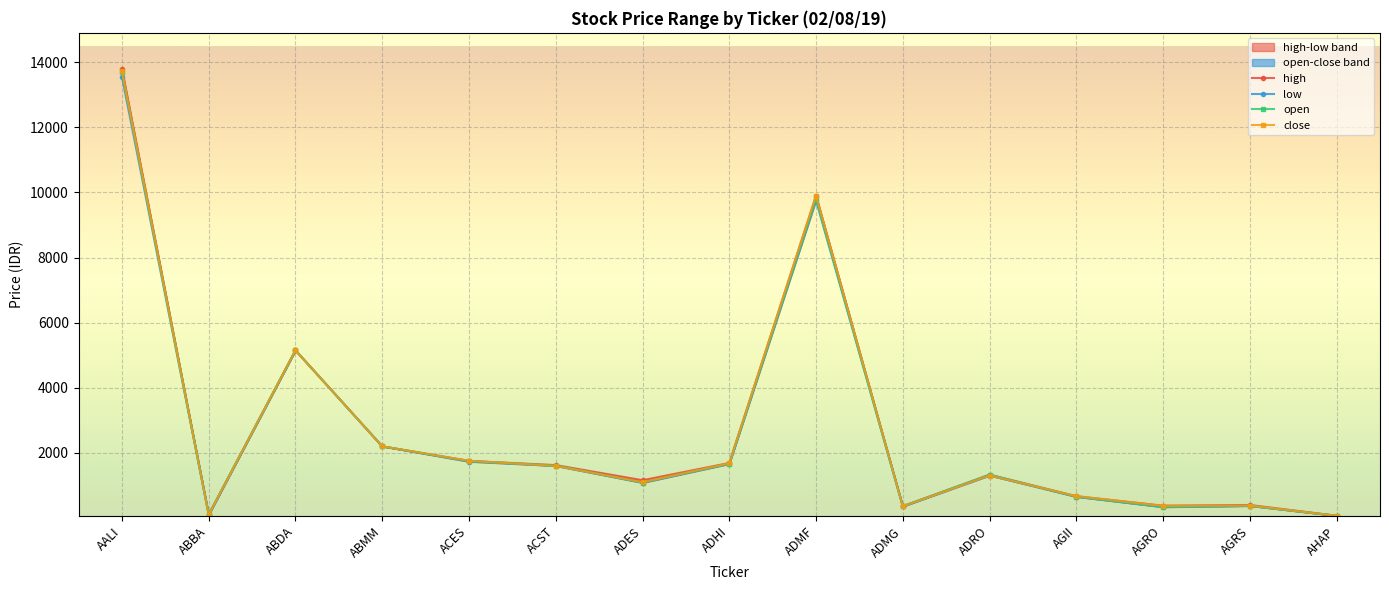

Rank the series by their average value, from highest to lowest.

high, close, open, low